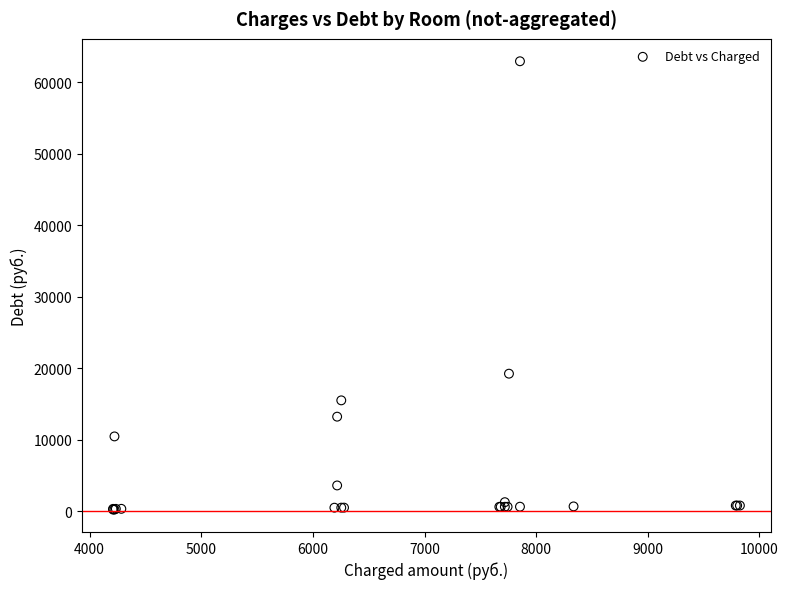

What Y value in the scatter plot is closest to 31604?

19260.1